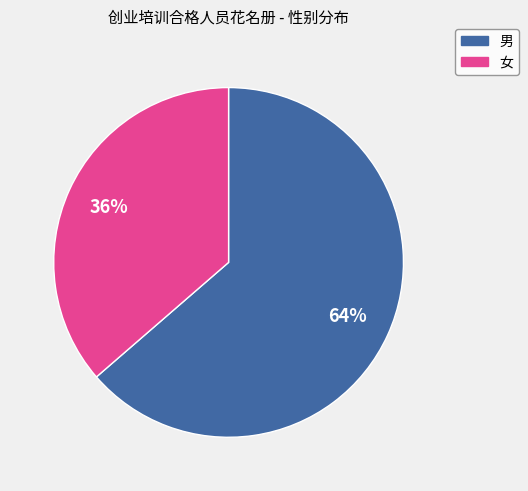

Rank the categories by value from lowest to highest.

女, 男